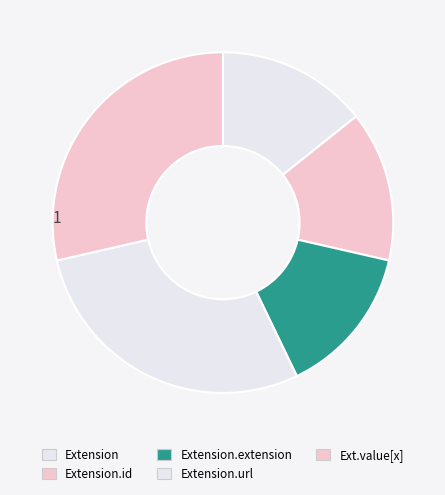

How many segments does this pie chart have?

5